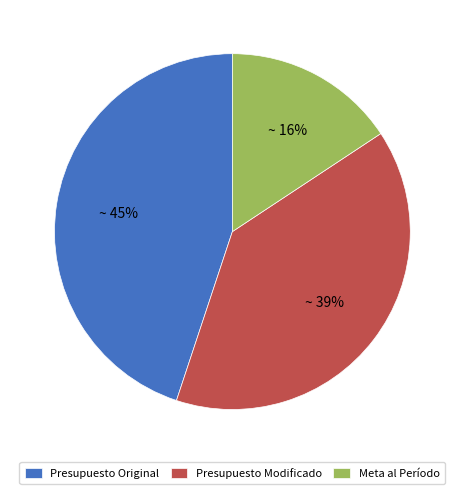

Is it true that Presupuesto Modificado is 29% of the pie?

False